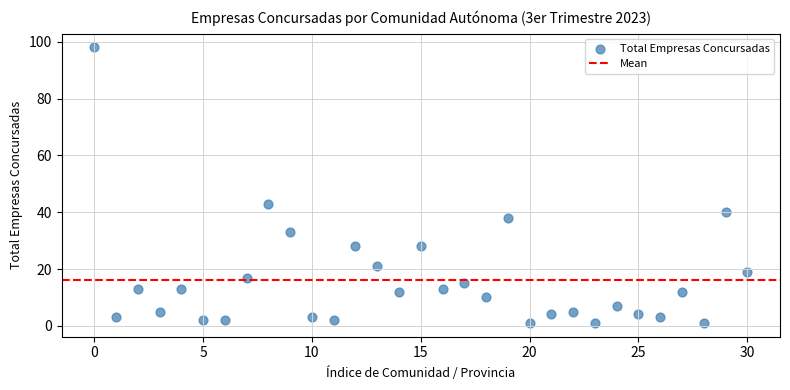

What Y value in the scatter plot is closest to 49?

43